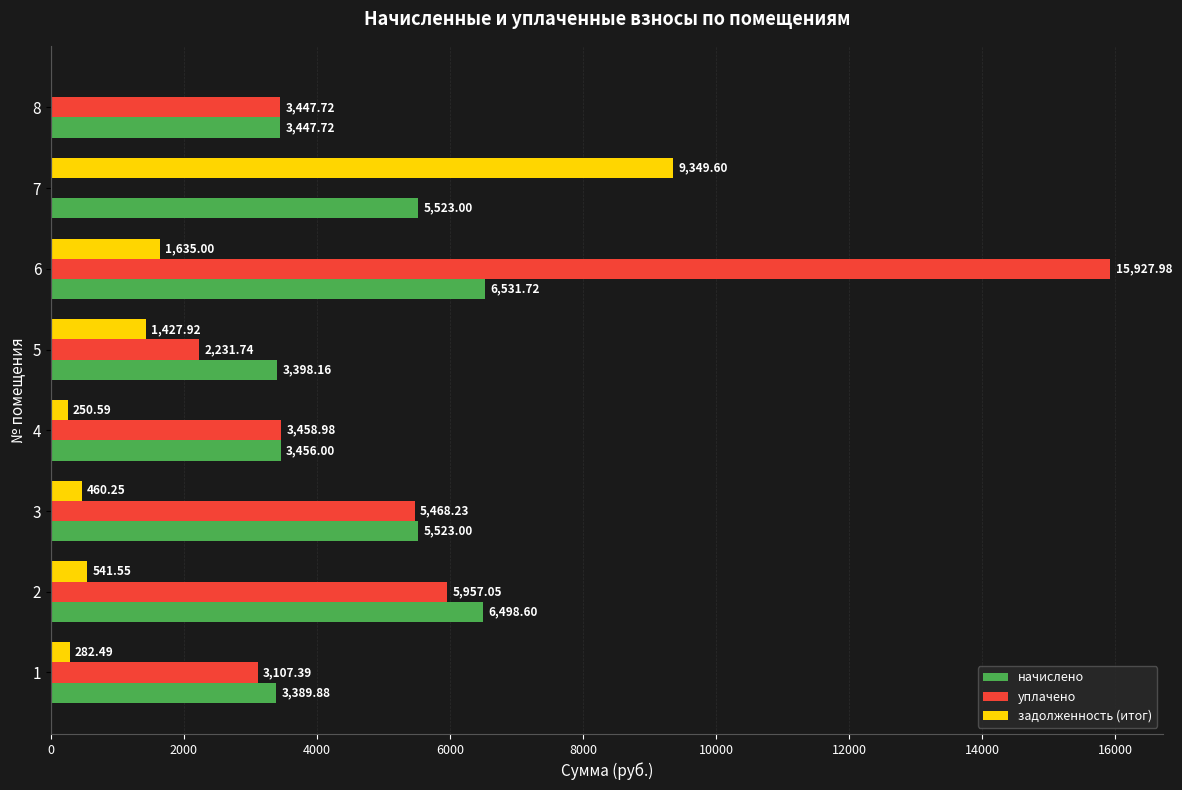

Count the number of categories in the chart.

8